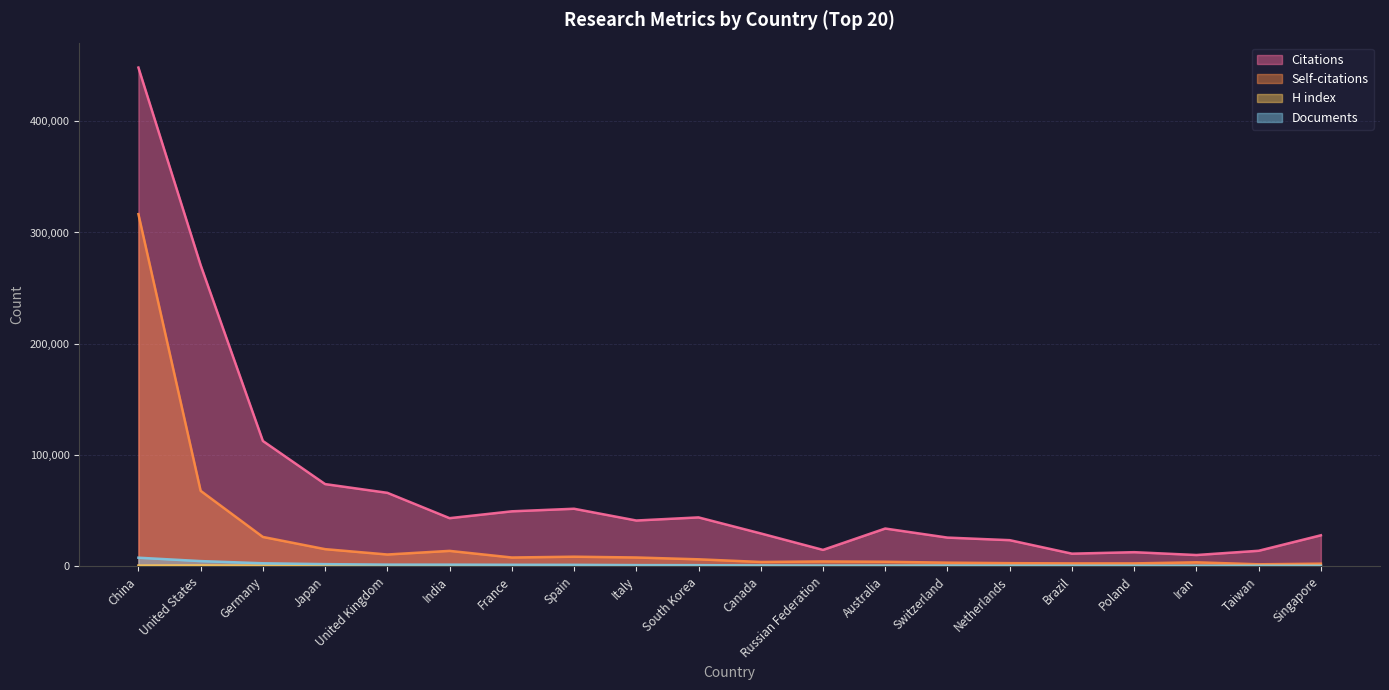

What is the minimum value for H index?

137